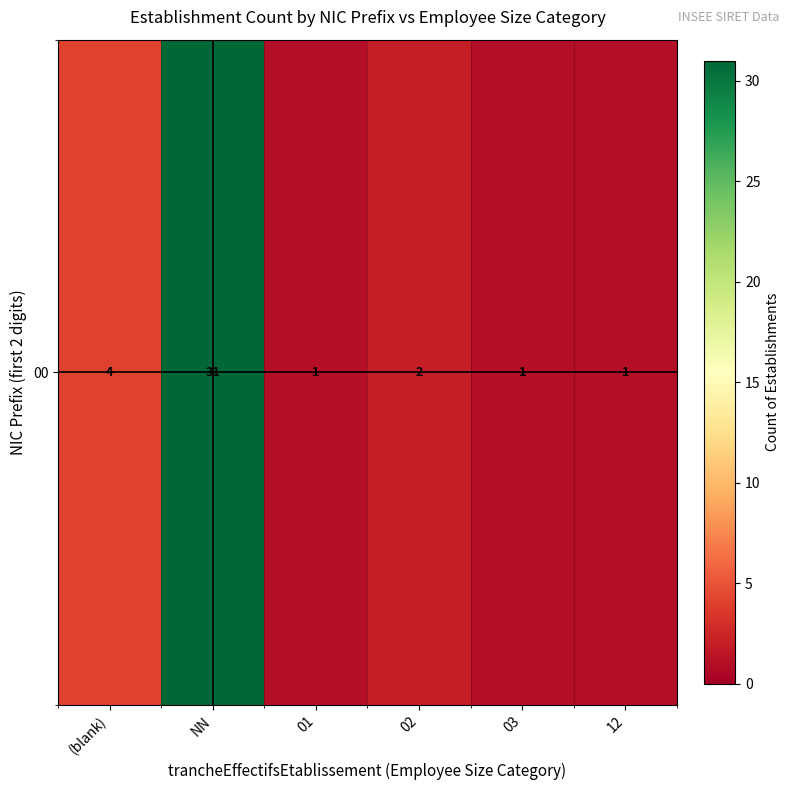

Where does the data first go above 2?

(blank)